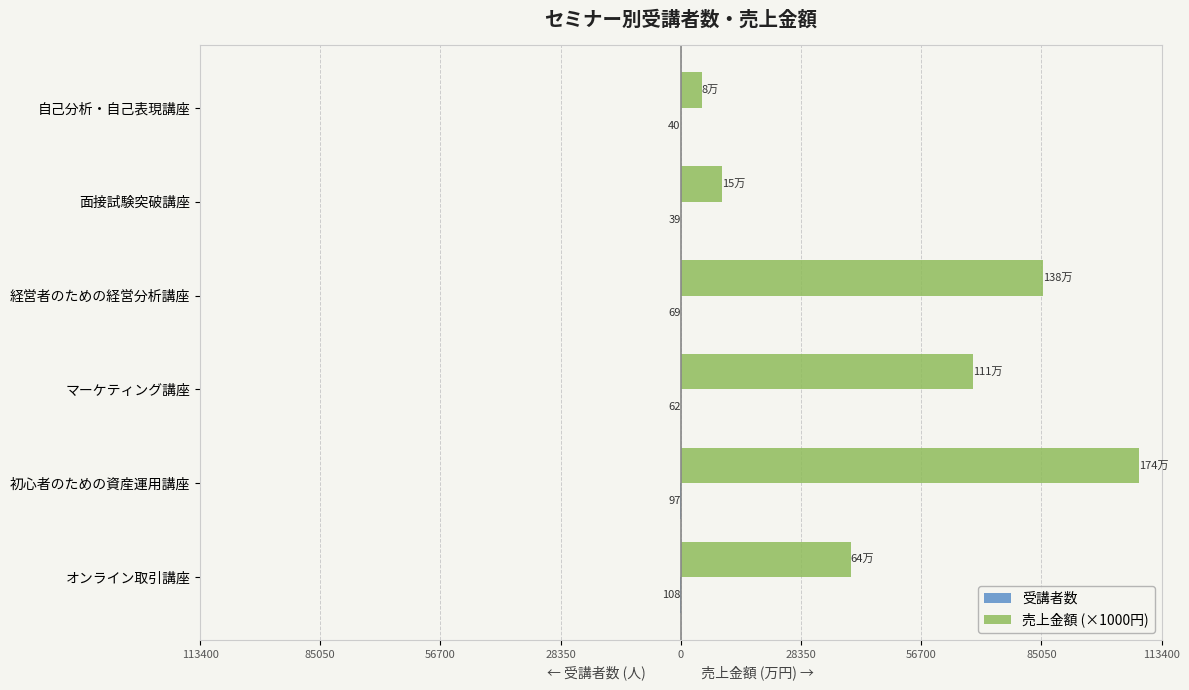

Reading left to right, what are all the values shown in this chart?

受講者数: -108.0	-97.0	-62.0	-69.0	-39.0	-40.0
売上金額 (×1000円): 40082.5	108000.0	69030.9	85360.8	9649.5	4948.5